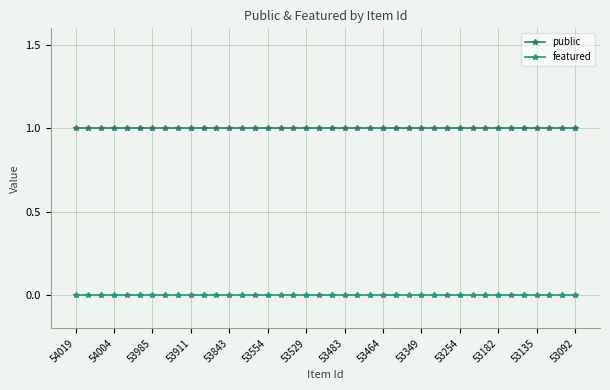

How many lines are shown in the chart?

2